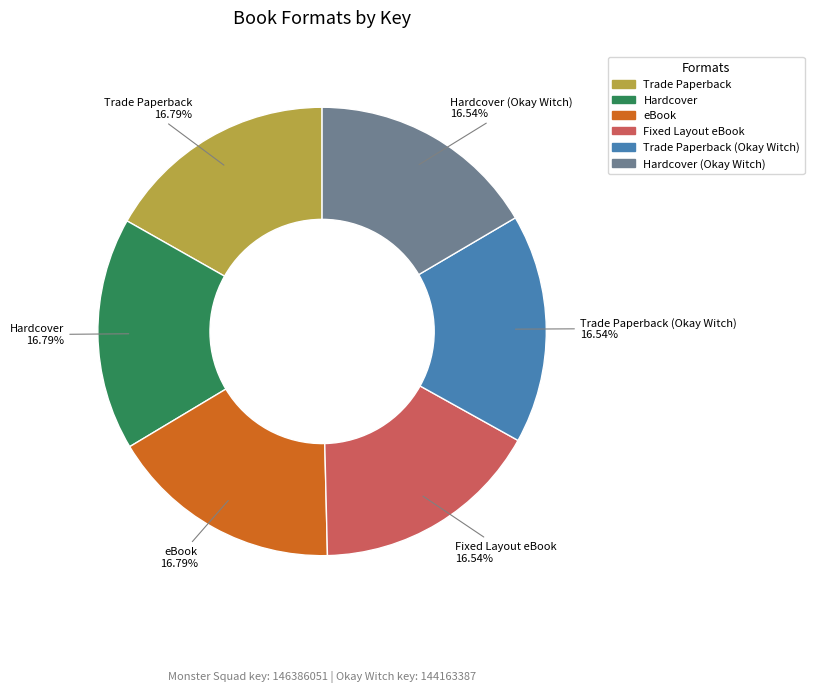

Is there a majority slice in this chart?

No